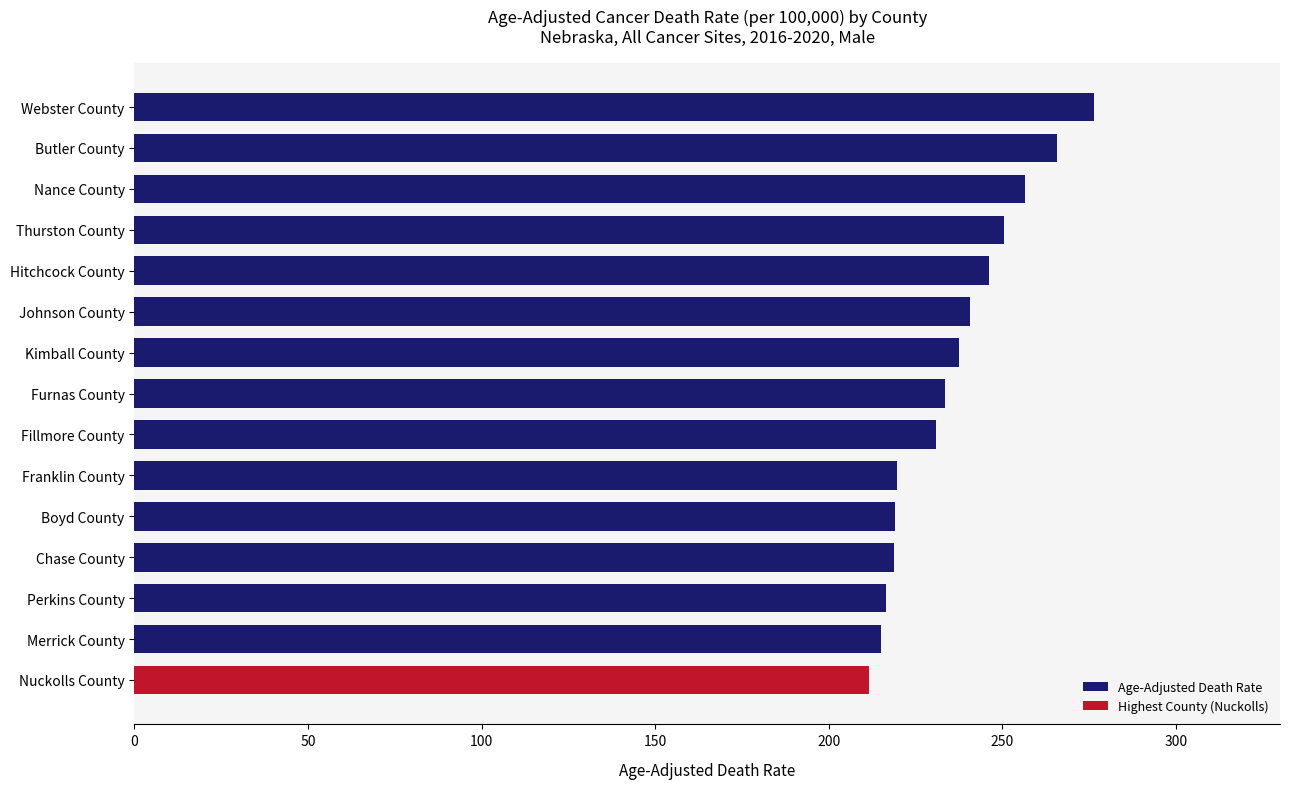

True or false: Age-Adjusted Death Rate has a value of 215.2 at Merrick County.

True